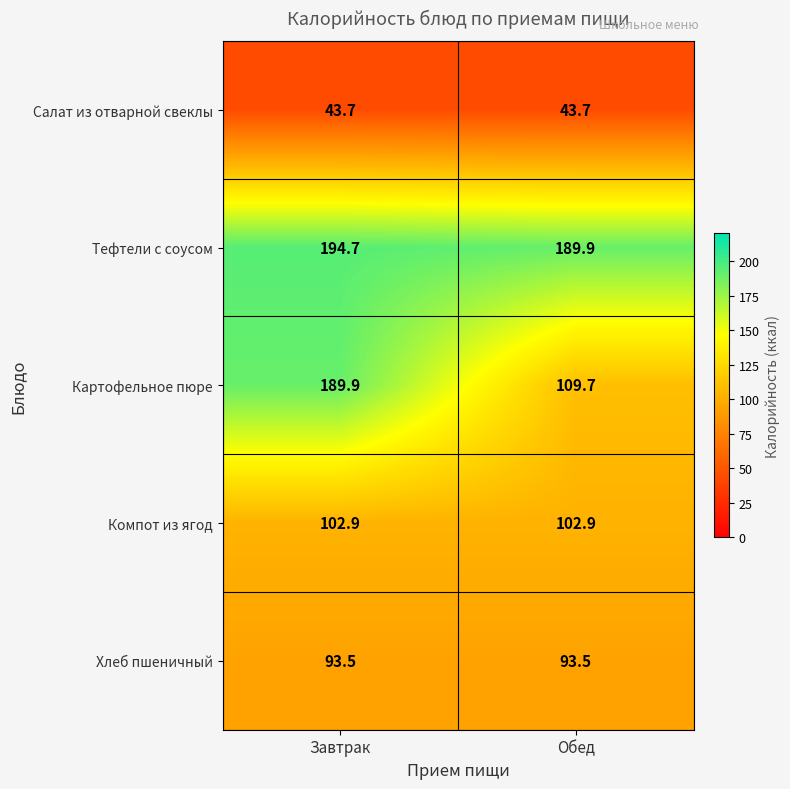

How many categories are shown in the chart?

2